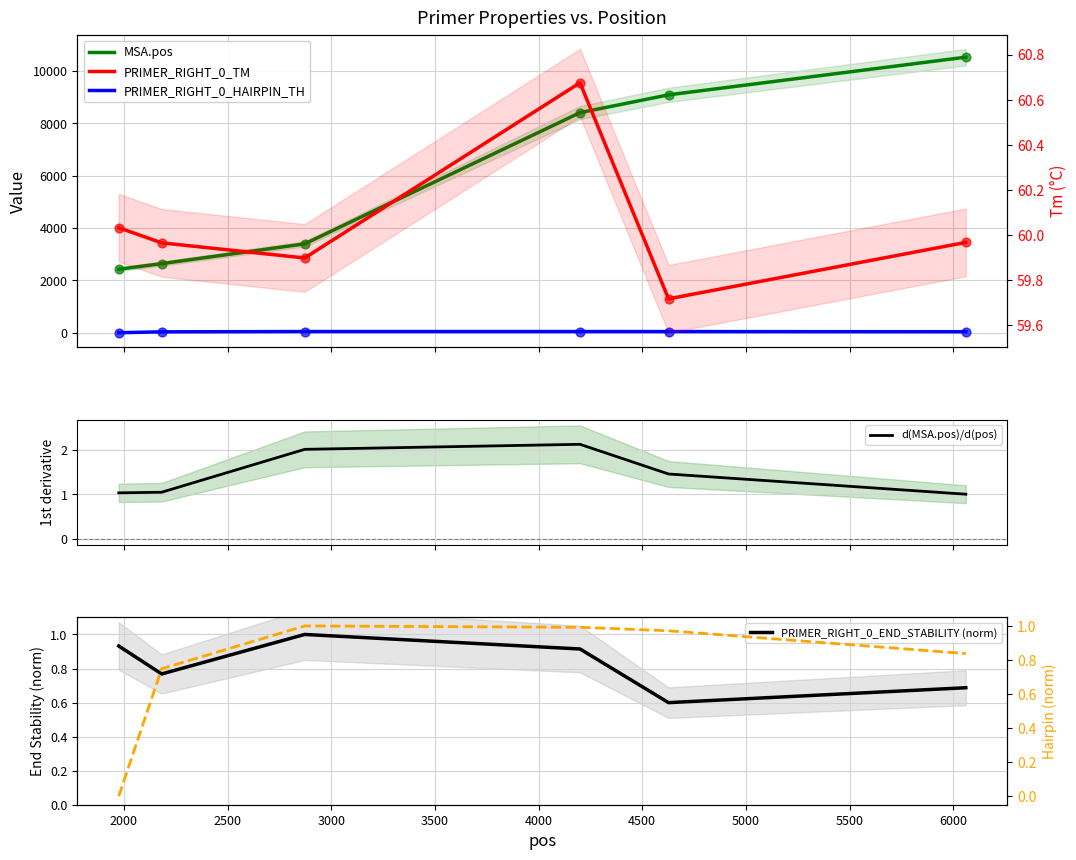

Is the value of MSA.pos at 1500 greater than the value of HAIRPIN_TH (norm) at 3000?

Yes